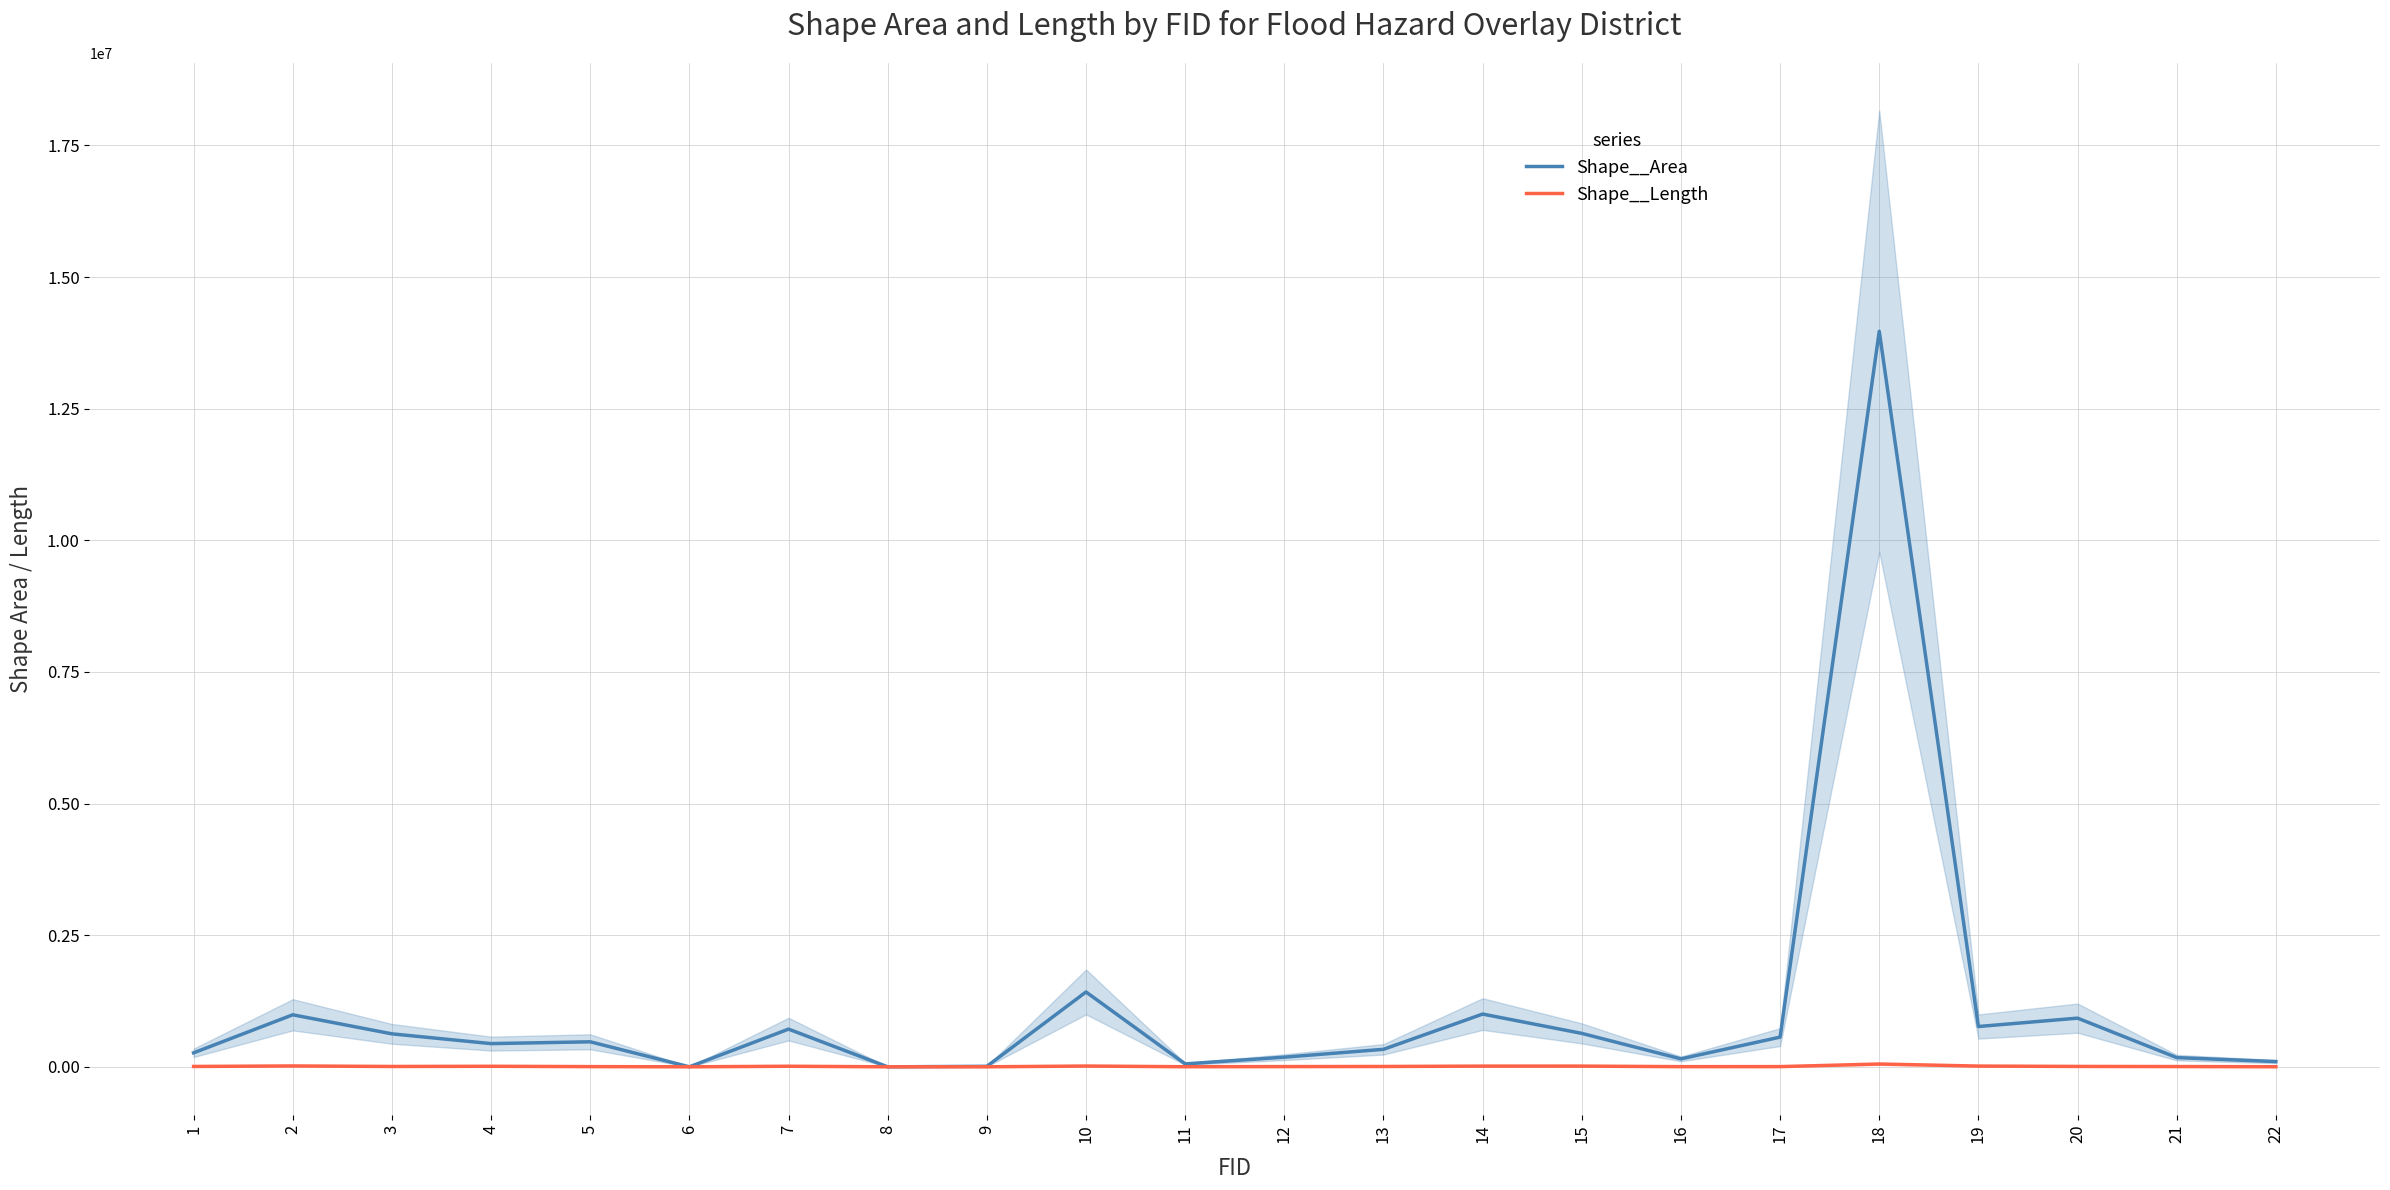

Read the Shape__Area value at 13.

332588.8